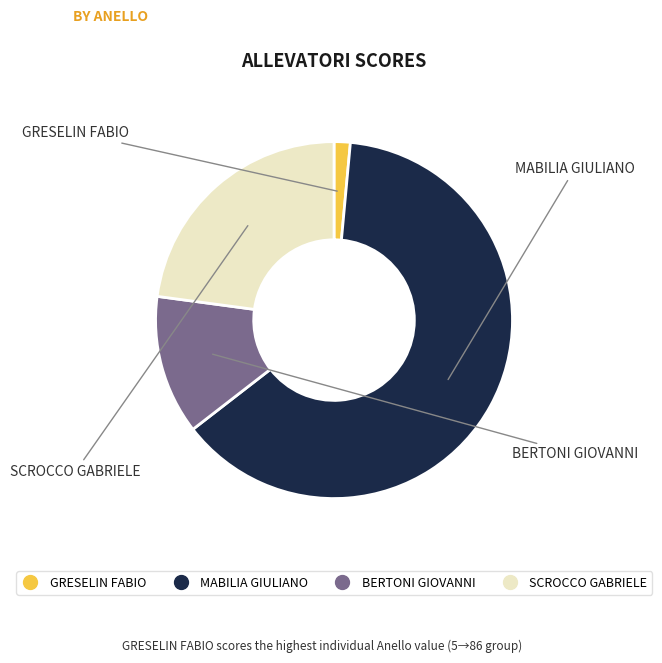

Is there a majority slice in this chart?

Yes